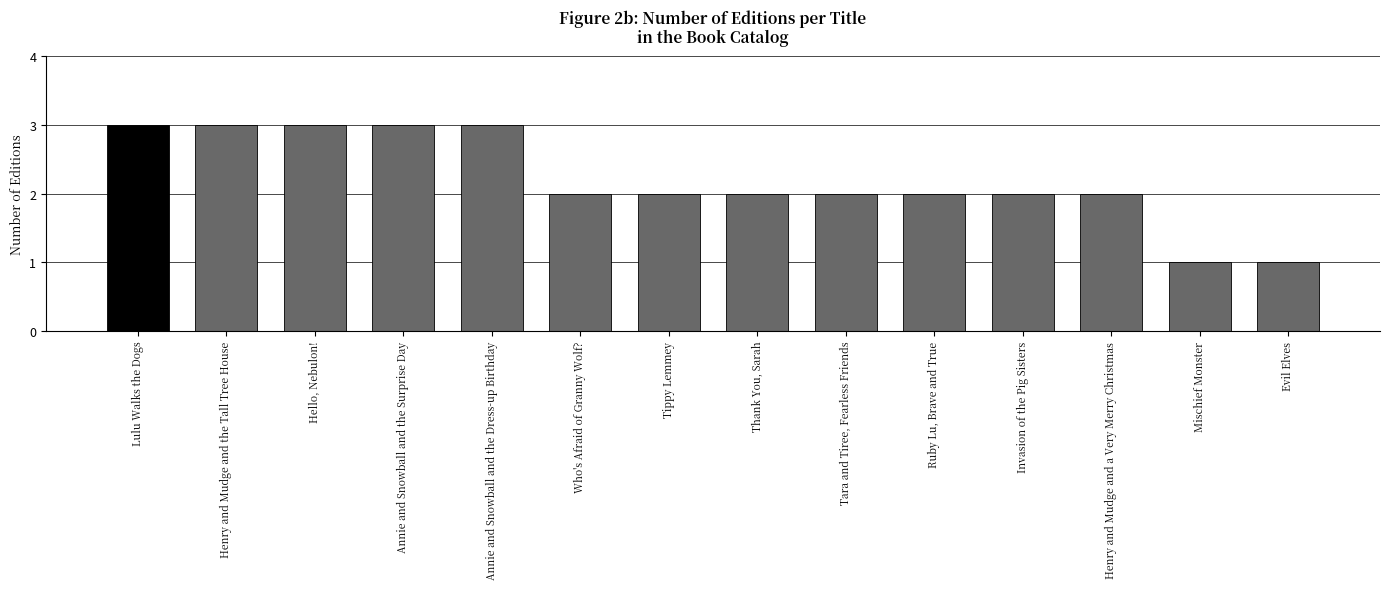

What is the difference between the maximum and second lowest values?

2